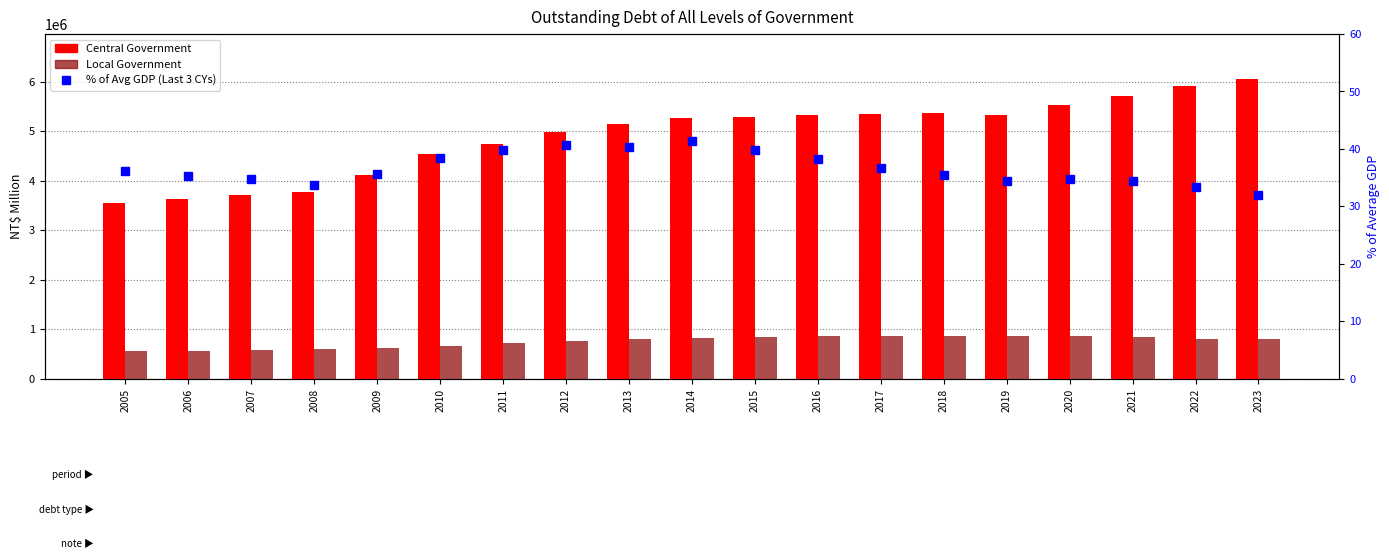

What is the approximate value of Local Government at 2022?

806949.0